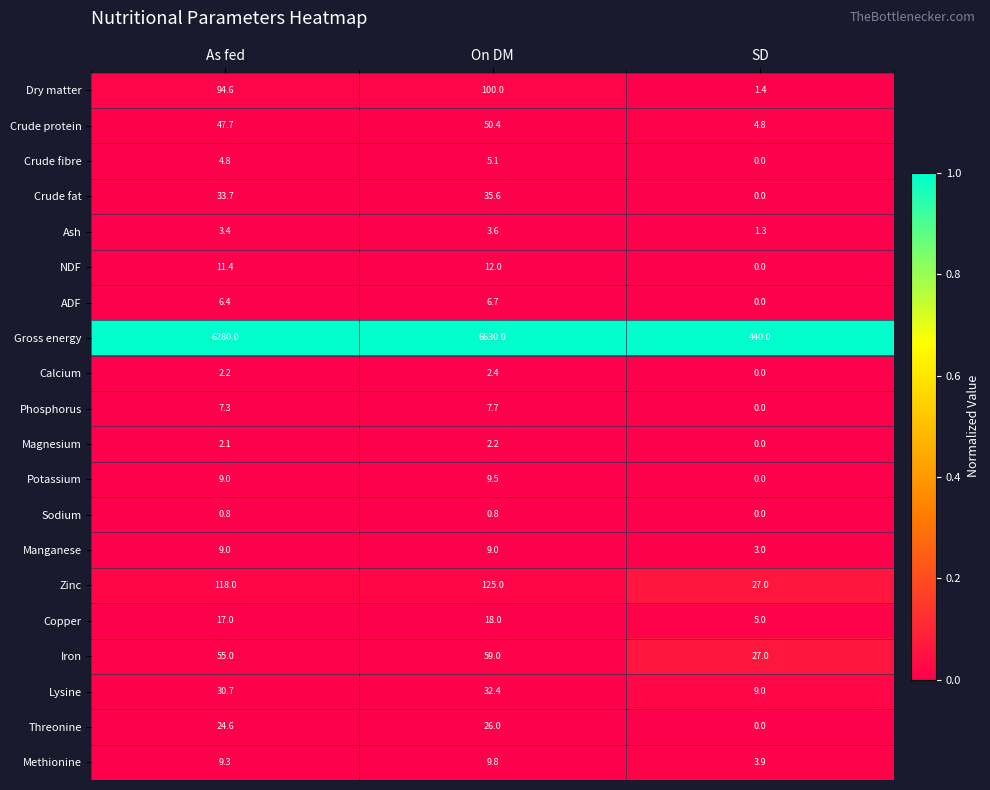

The value of Threonine at SD is -10.9. True or false?

False